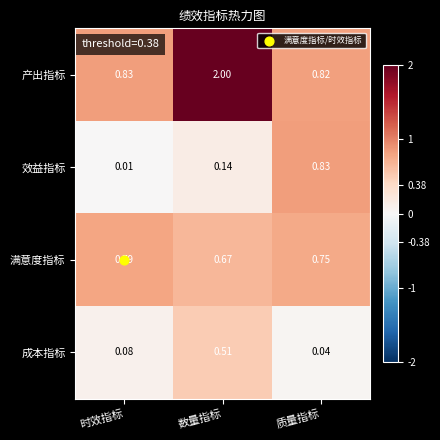

Which series has the largest total across all categories?

产出指标